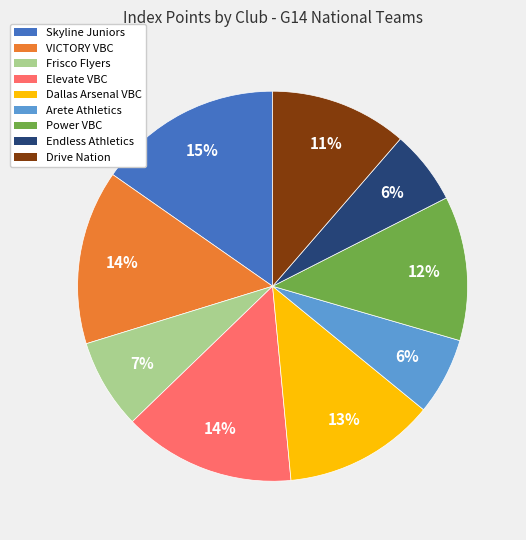

To the nearest percent, what is the average slice percentage?

11%